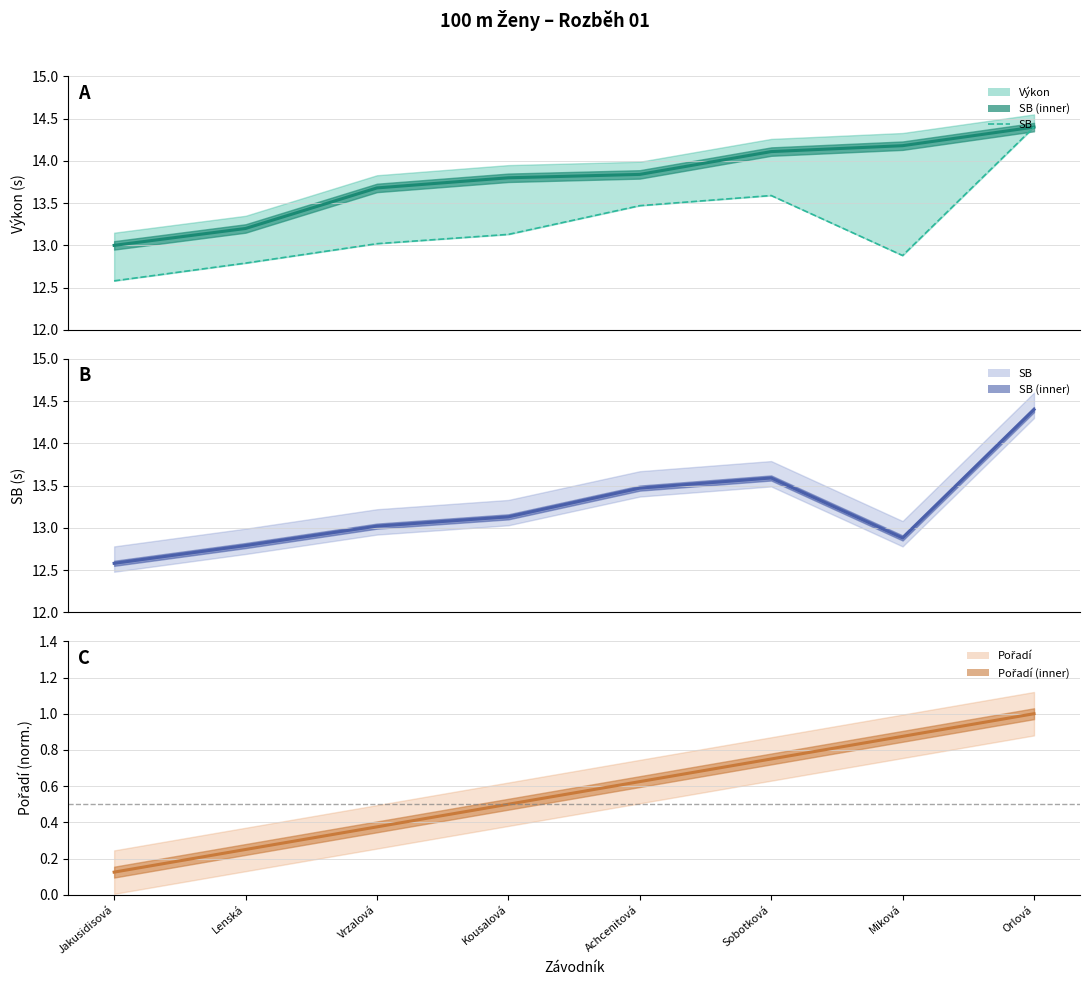

Rank the series at Orlová from lowest to highest value.

Pořadí, Výkon, SB